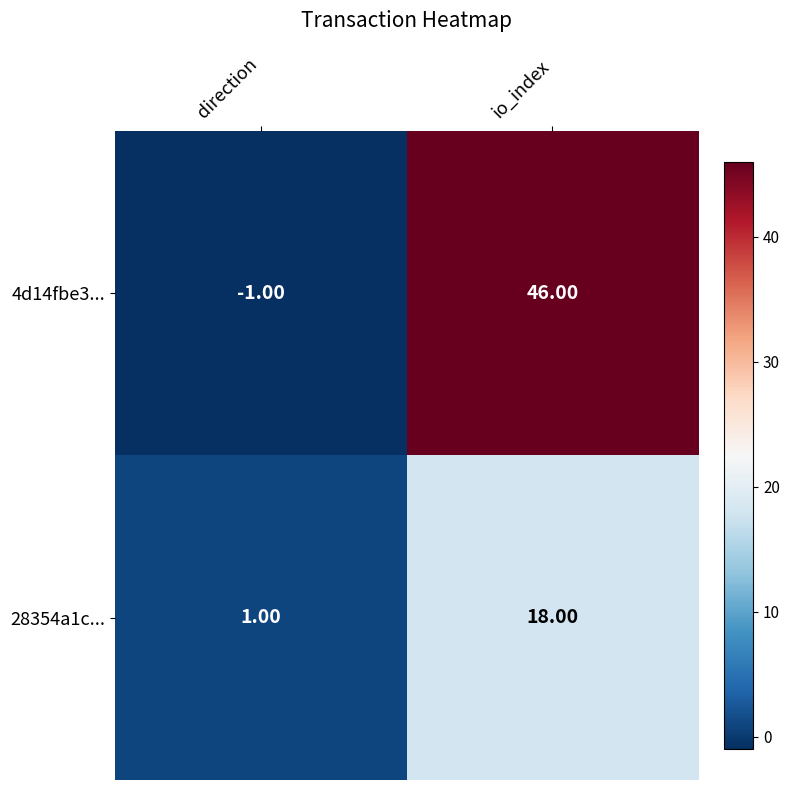

At which label is 28354a1c... closest to 9?

direction